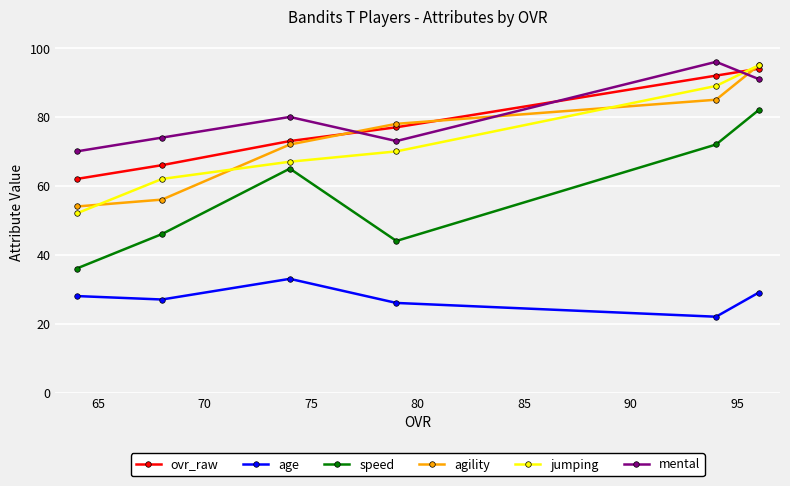

Reading left to right, transcribe all the data shown in this chart.

ovr_raw: 62	66	73	77	92	94
age: 28	27	33	26	22	29
speed: 36	46	65	44	72	82
agility: 54	56	72	78	85	95
jumping: 52	62	67	70	89	95
mental: 70	74	80	73	96	91